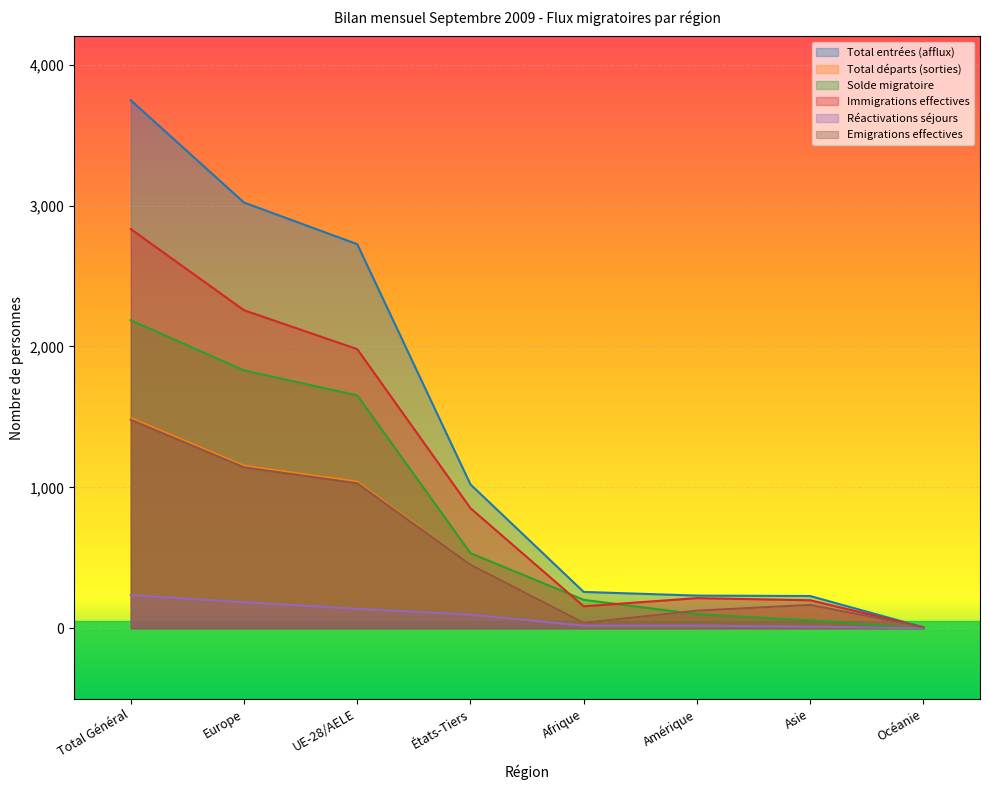

How many lines are shown in the chart?

6